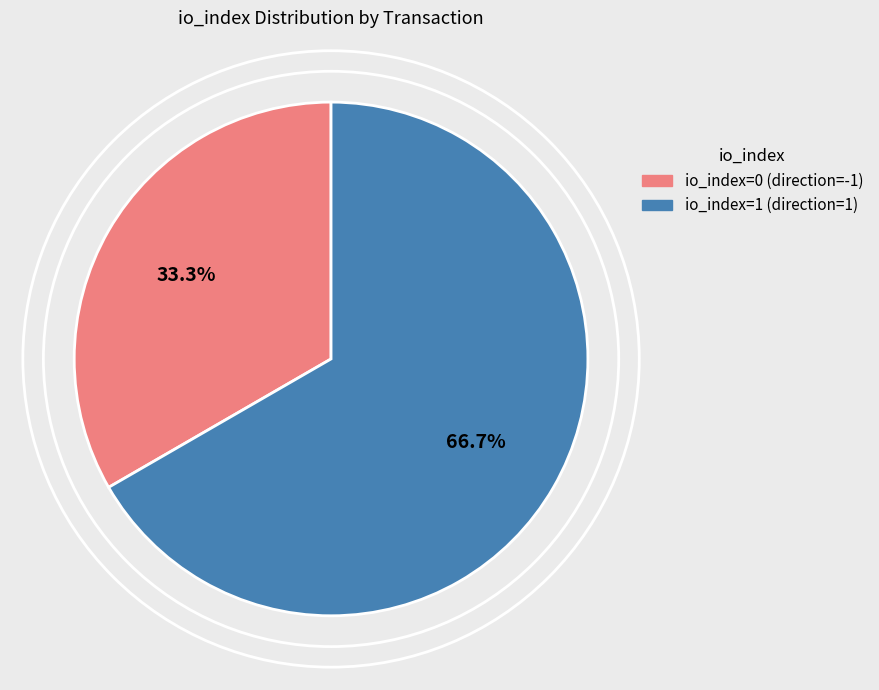

Is there any slice that represents more than half of the pie?

Yes